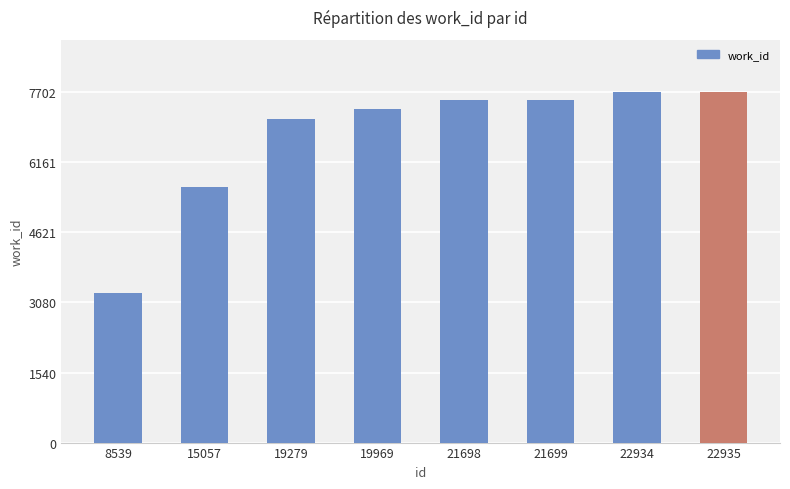

Where is the data nearest to the value 5490?

15057